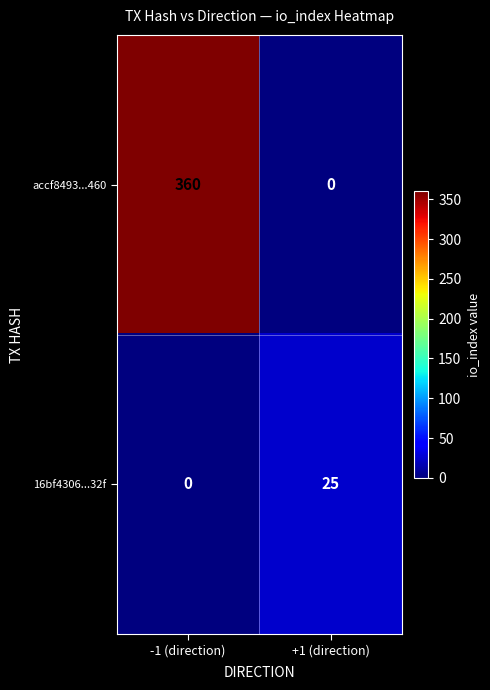

What is the total value across all series at -1 (direction)?

360